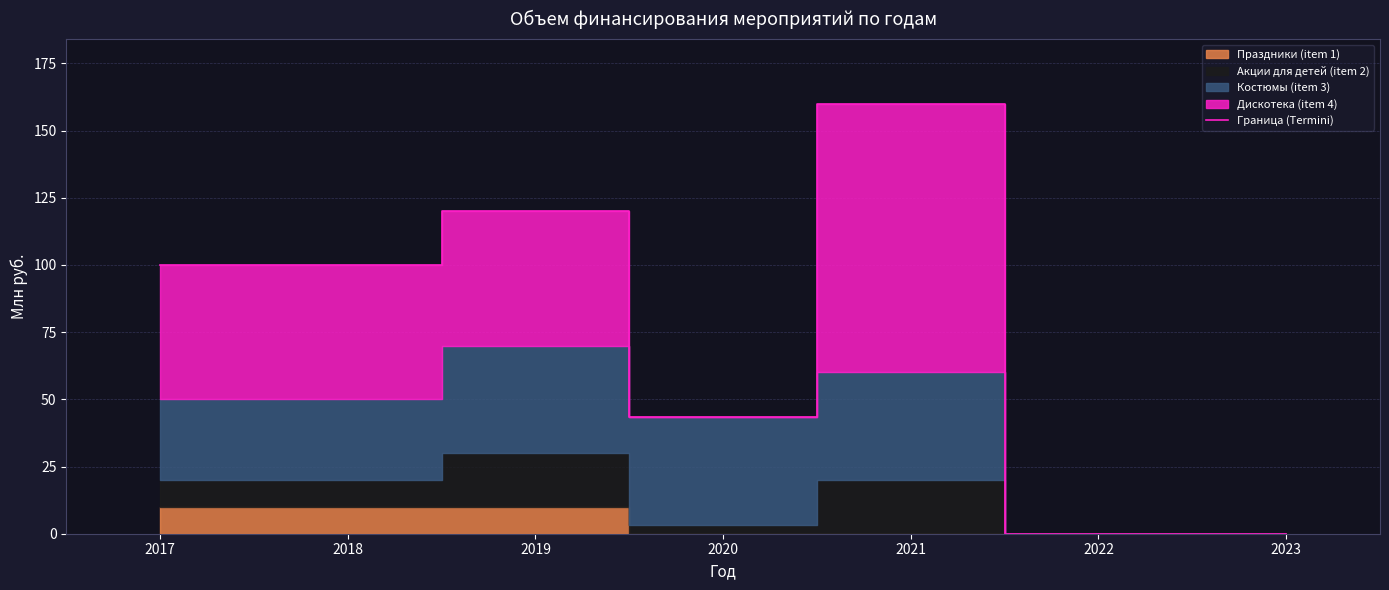

What is the difference between the second highest and second lowest values?

120.0